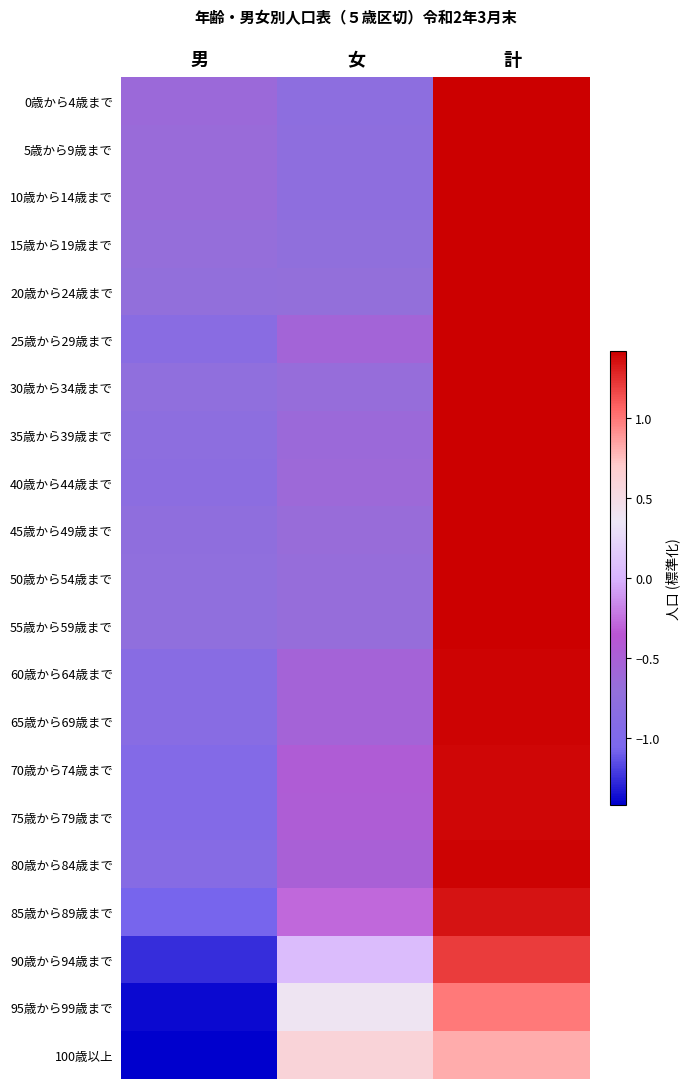

Reading left to right, what are all the values shown in this chart?

0歳から4歳まで: 男=-0.6	女=-0.8	計=1.4
5歳から9歳まで: 男=-0.6	女=-0.8	計=1.4
10歳から14歳まで: 男=-0.7	女=-0.8	計=1.4
15歳から19歳まで: 男=-0.7	女=-0.7	計=1.4
20歳から24歳まで: 男=-0.7	女=-0.7	計=1.4
25歳から29歳まで: 男=-0.8	女=-0.6	計=1.4
30歳から34歳まで: 男=-0.7	女=-0.7	計=1.4
35歳から39歳まで: 男=-0.8	女=-0.6	計=1.4
40歳から44歳まで: 男=-0.8	女=-0.6	計=1.4
45歳から49歳まで: 男=-0.8	女=-0.7	計=1.4
50歳から54歳まで: 男=-0.7	女=-0.7	計=1.4
55歳から59歳まで: 男=-0.8	女=-0.7	計=1.4
60歳から64歳まで: 男=-0.9	女=-0.5	計=1.4
65歳から69歳まで: 男=-0.9	女=-0.5	計=1.4
70歳から74歳まで: 男=-0.9	女=-0.4	計=1.4
75歳から79歳まで: 男=-0.9	女=-0.5	計=1.4
80歳から84歳まで: 男=-0.9	女=-0.5	計=1.4
85歳から89歳まで: 男=-1.1	女=-0.3	計=1.3
90歳から94歳まで: 男=-1.3	女=0.1	計=1.2
95歳から99歳まで: 男=-1.4	女=0.4	計=1.0
100歳以上: 男=-1.4	女=0.6	計=0.8